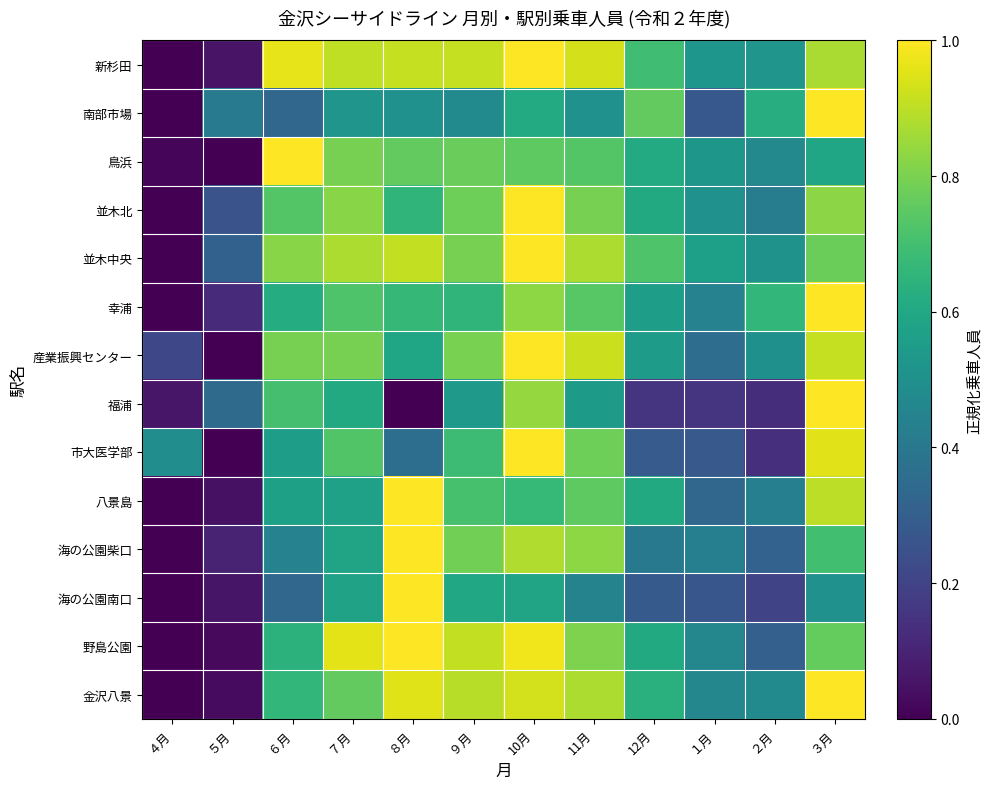

What is the difference between the highest and lowest values at ２月?

0.5